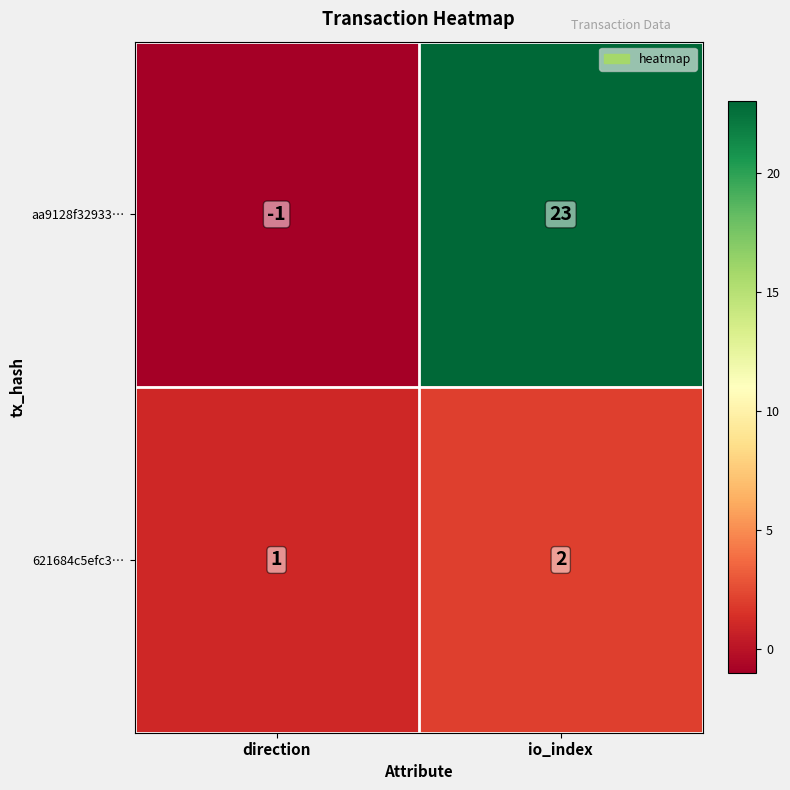

What is the difference between the highest and lowest values at direction?

2